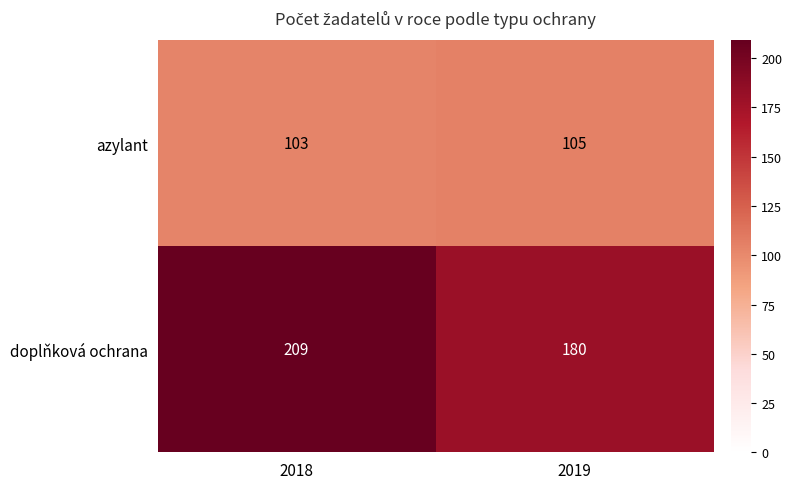

How many categories are shown in the chart?

2